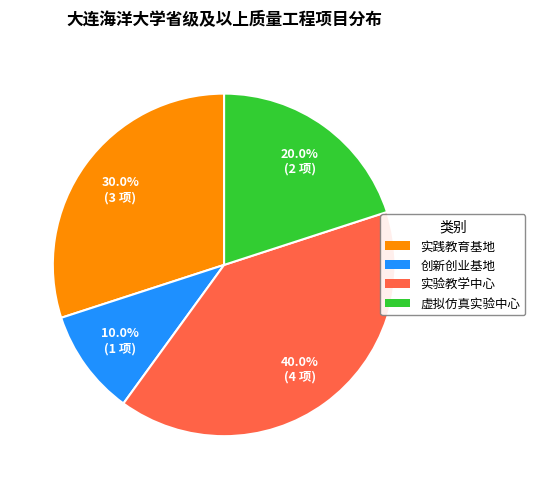

To the nearest percent, what is the combined percentage of 实践教育基地 and 创新创业基地?

40%